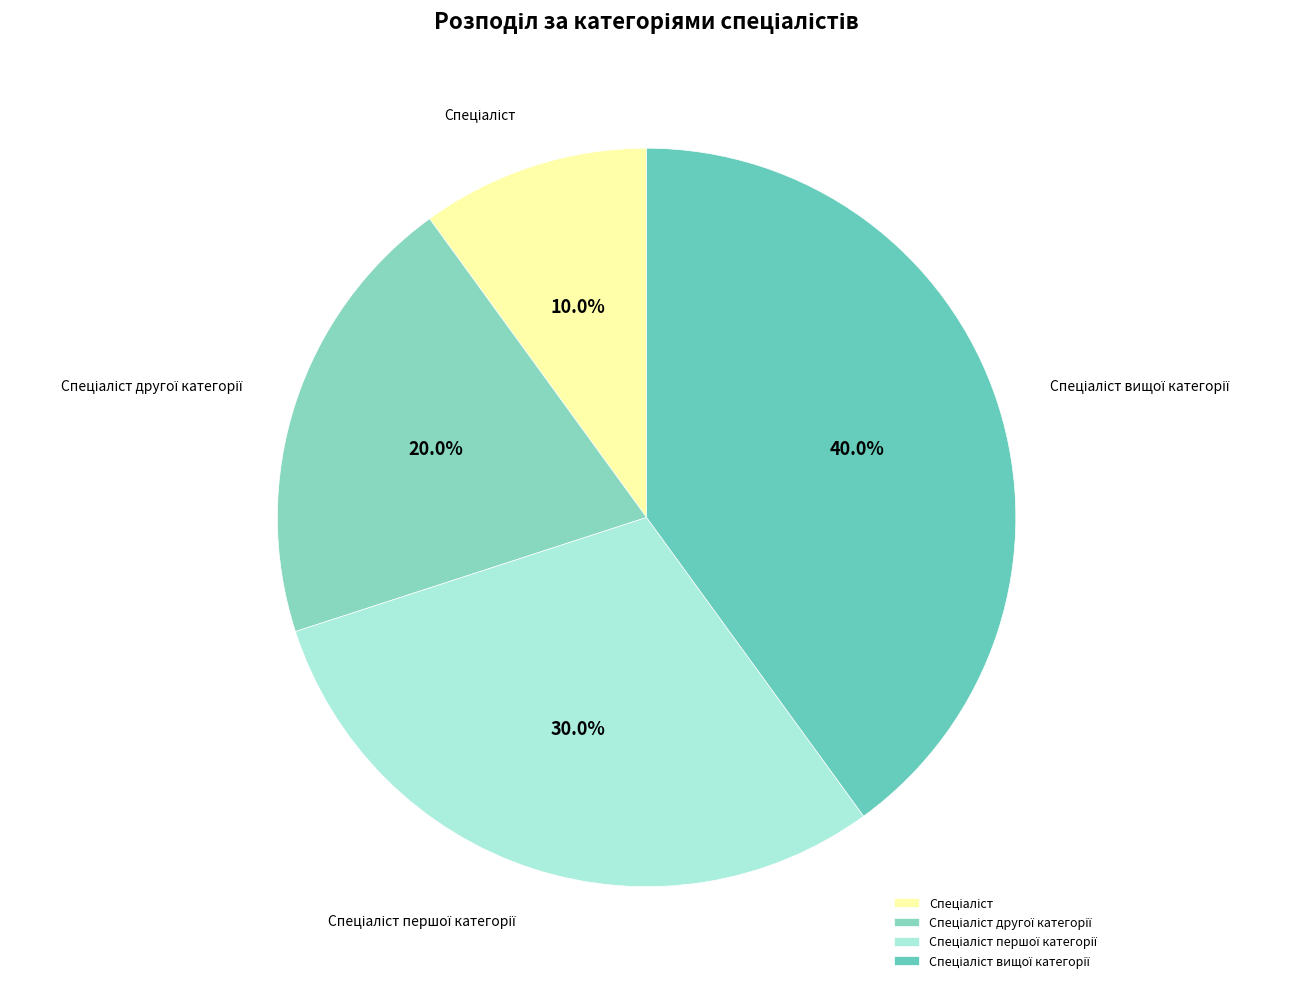

How many slices are in this pie chart?

4